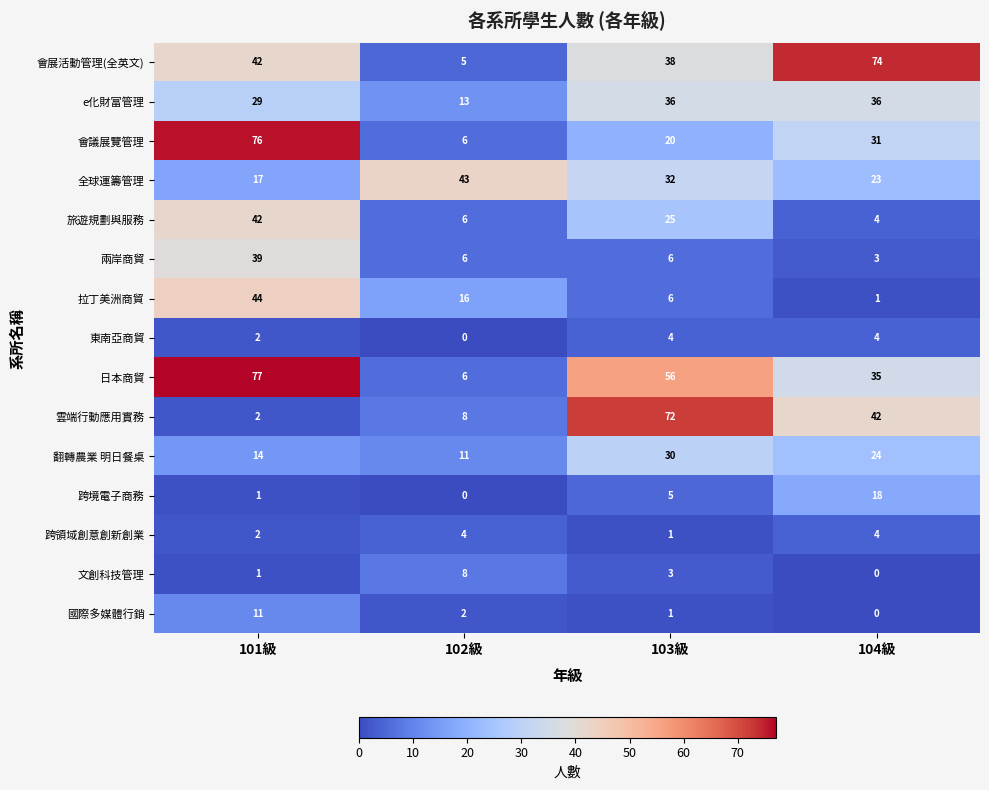

Count the 拉丁美洲商貿 values in the range 6 to 44.

3